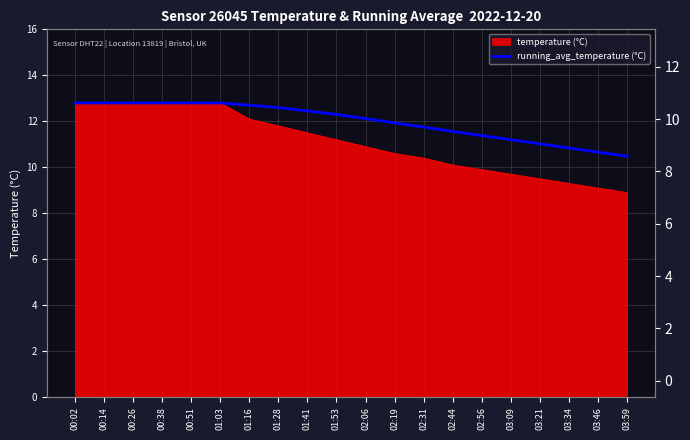

List the labels in order of value, smallest first.

03:59, 03:46, 03:34, 03:21, 03:09, 02:56, 02:44, 02:31, 02:19, 02:06, 01:53, 01:41, 01:28, 01:16, 00:02, 00:14, 00:26, 00:38, 00:51, 01:03